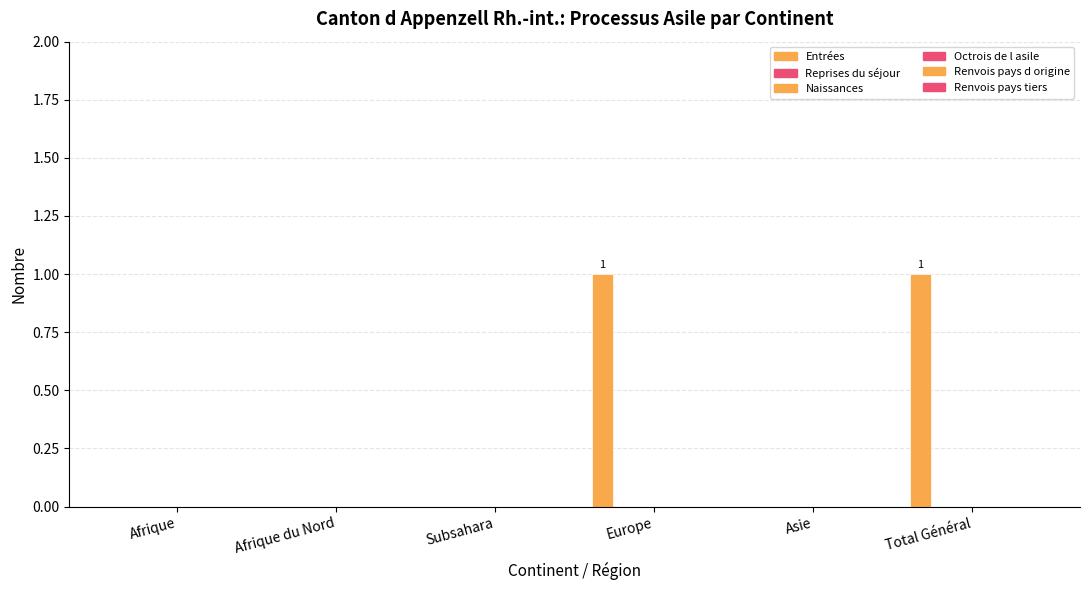

Count the number of categories in the chart.

6